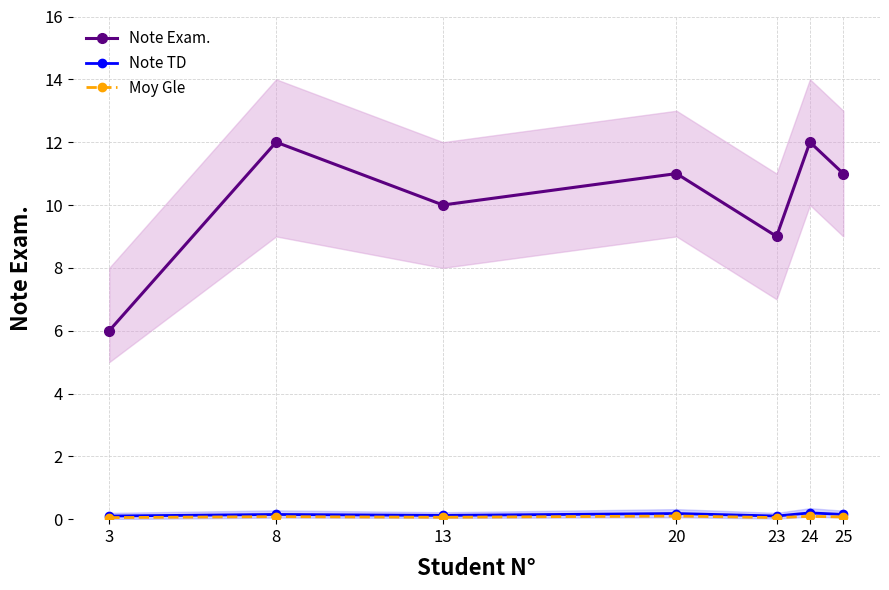

Is the value of Moy Gle at 24 greater than the value of Note TD at 8?

No